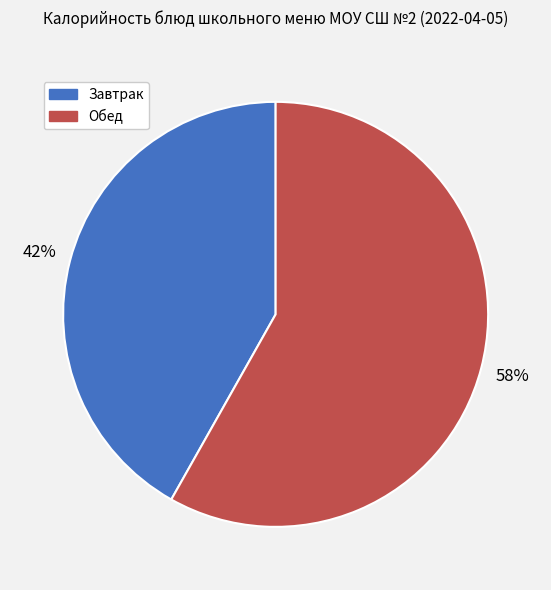

Rank the categories by value from highest to lowest.

Обед, Завтрак